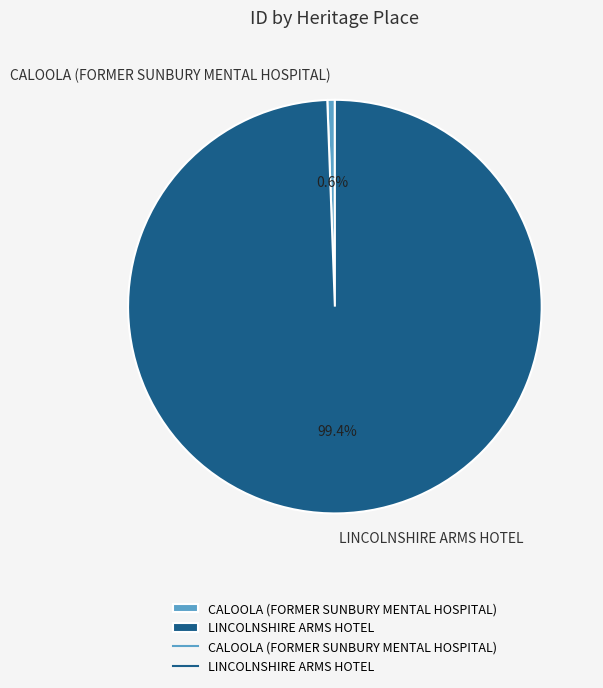

Does any single category account for the majority?

Yes